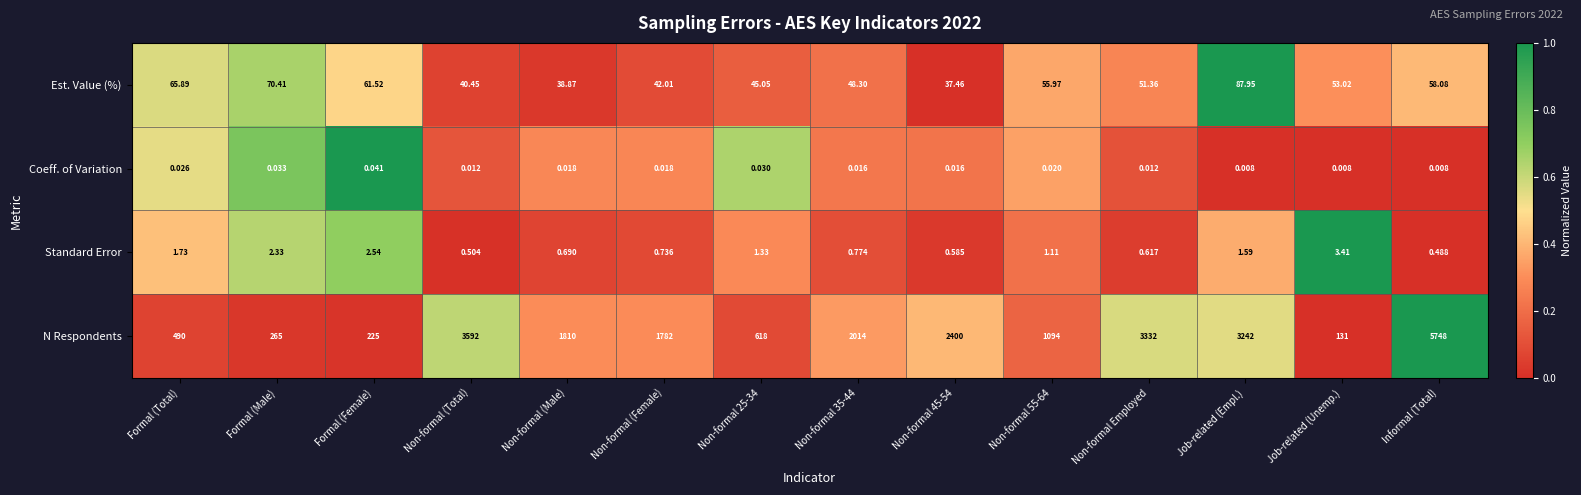

Where is N Respondents nearest to the value 2939?

Job-related (Empl.)